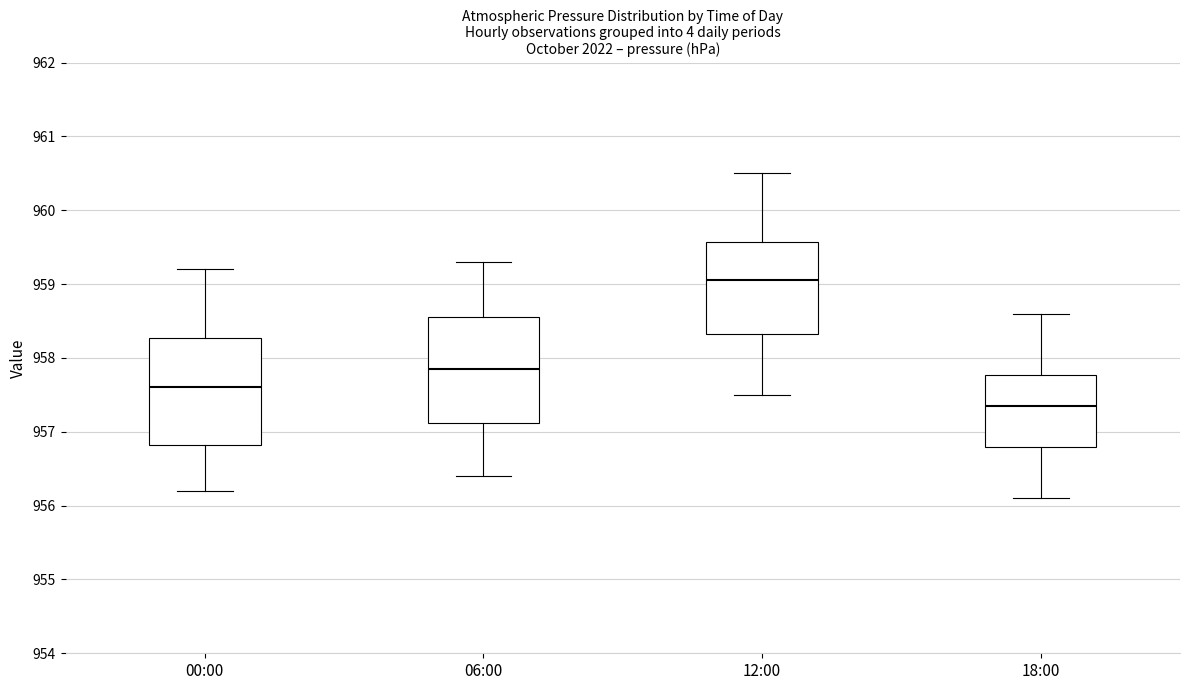

Where is the upper edge of the box for 12:00 on the y-axis? The values are not printed on the chart, so give them approximately, as read against the axis.

959.6